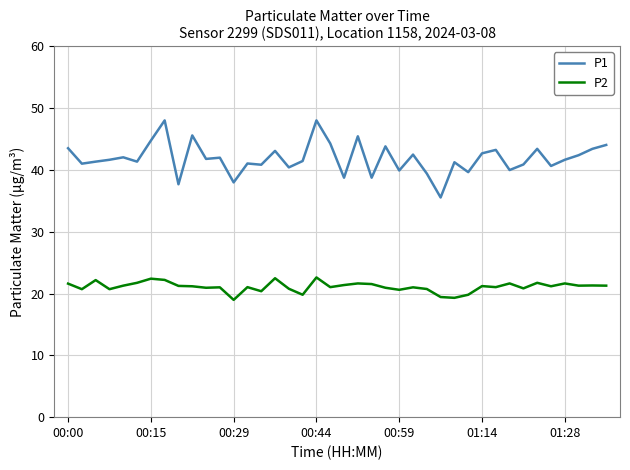

What is the difference between the maximum and minimum values in the P2 series?

3.6